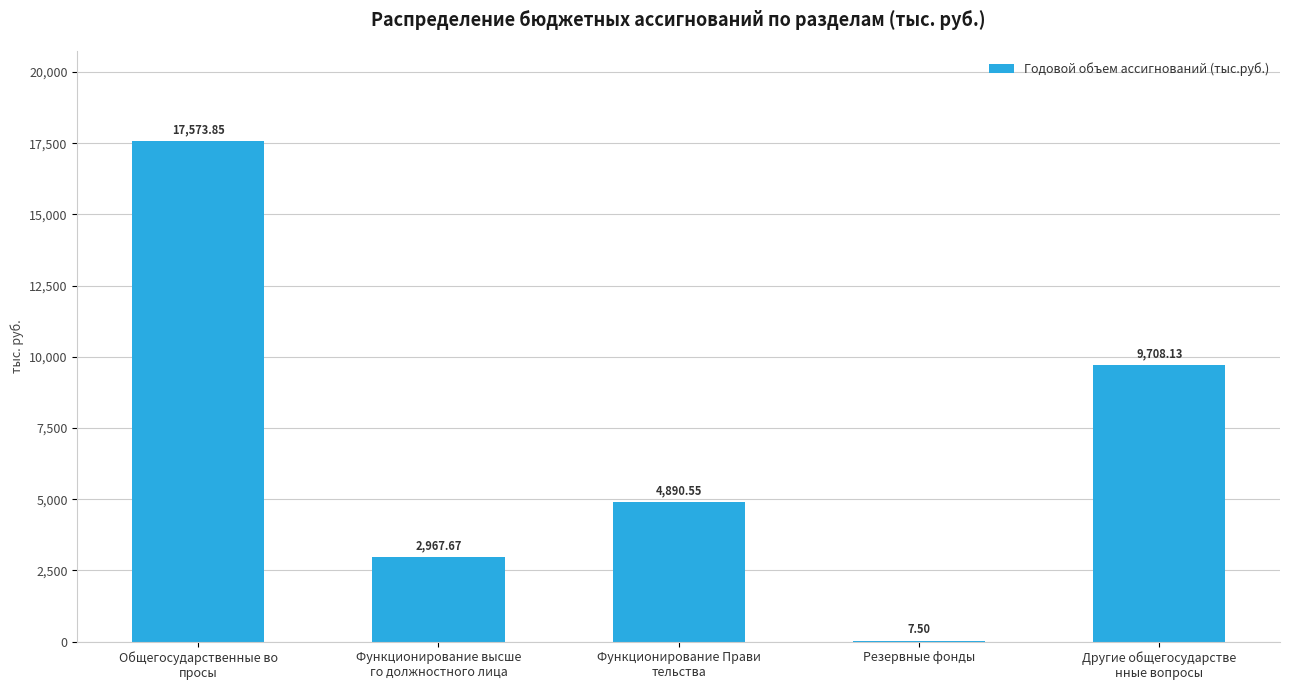

What is the sum of all values?

35147.7